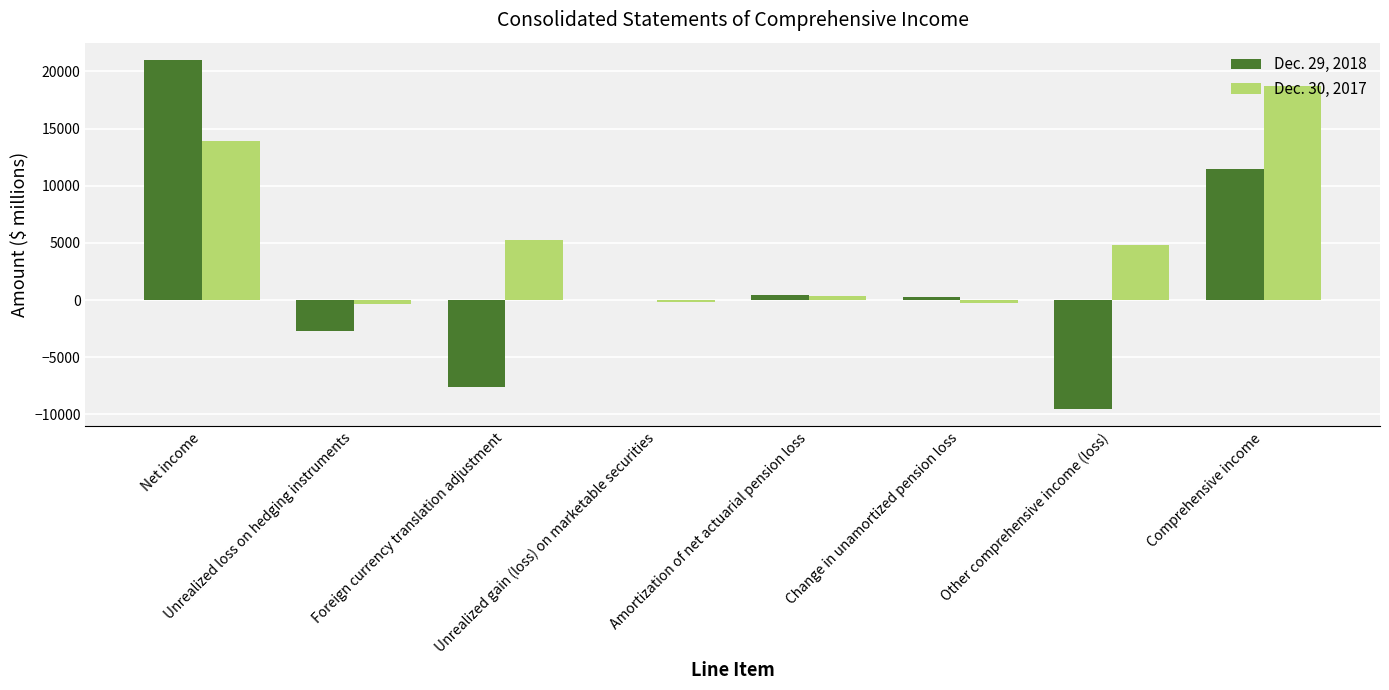

Which series has the largest total across all categories?

Dec. 30, 2017